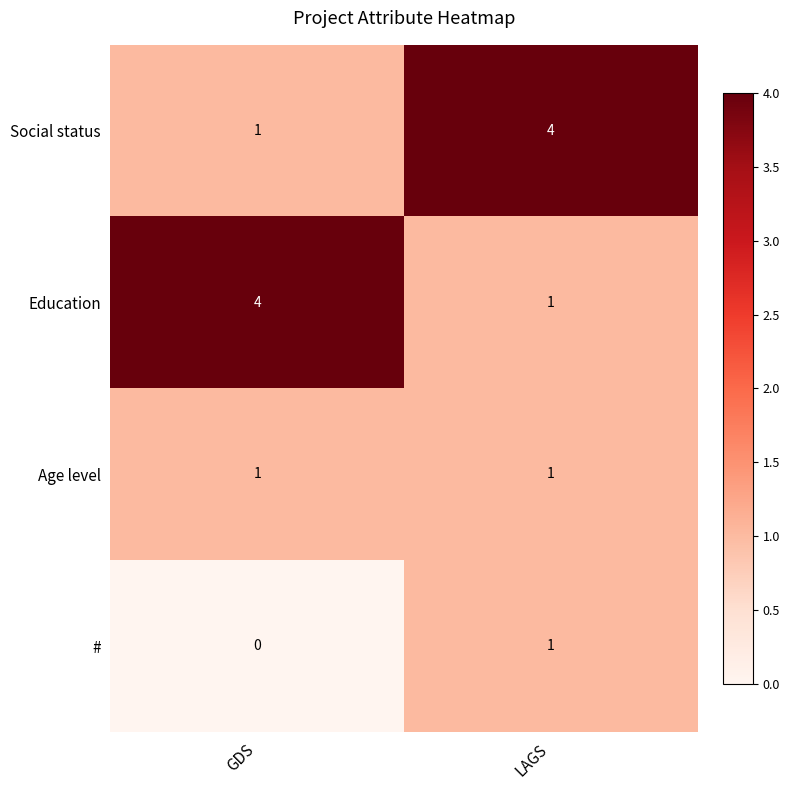

List the labels in order of # value, largest first.

LAGS, GDS